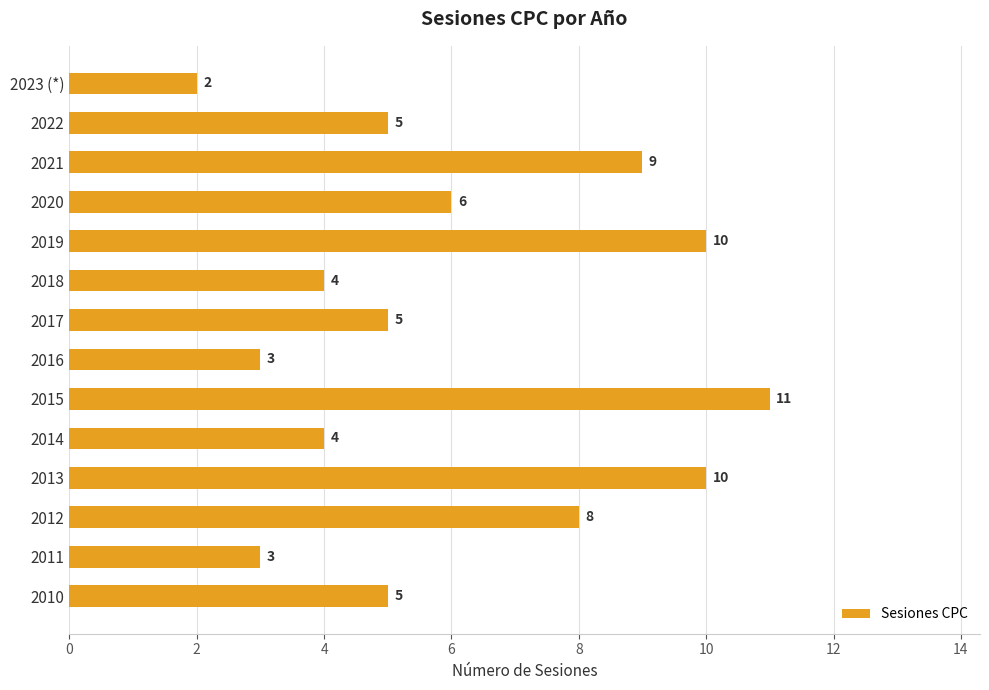

Count the values in the range 4 to 9.

8